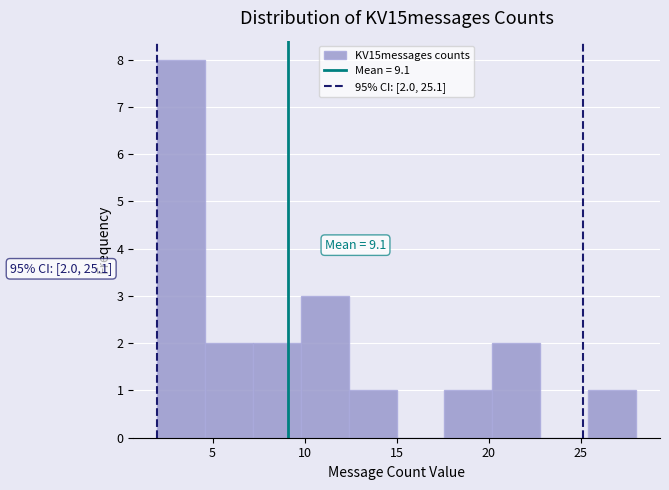

Over which range of the x-axis is the bar tallest?

2.0 to 4.6